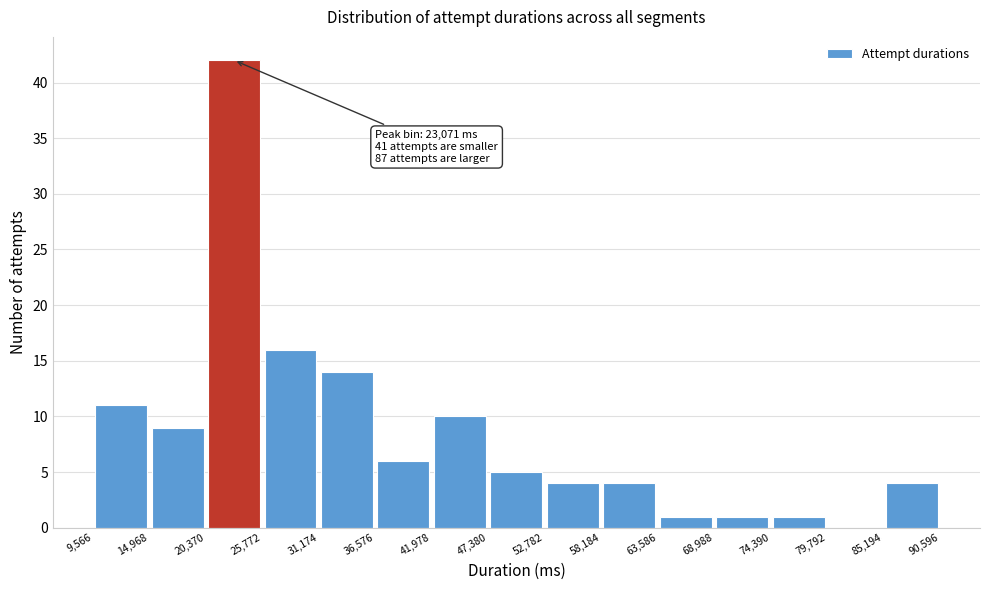

Which range on the x-axis has the tallest bar?

20,370 to 25,772